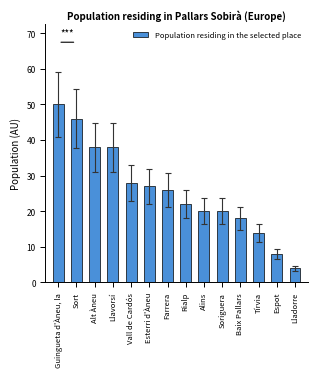

Does the chart contain any negative values?

No